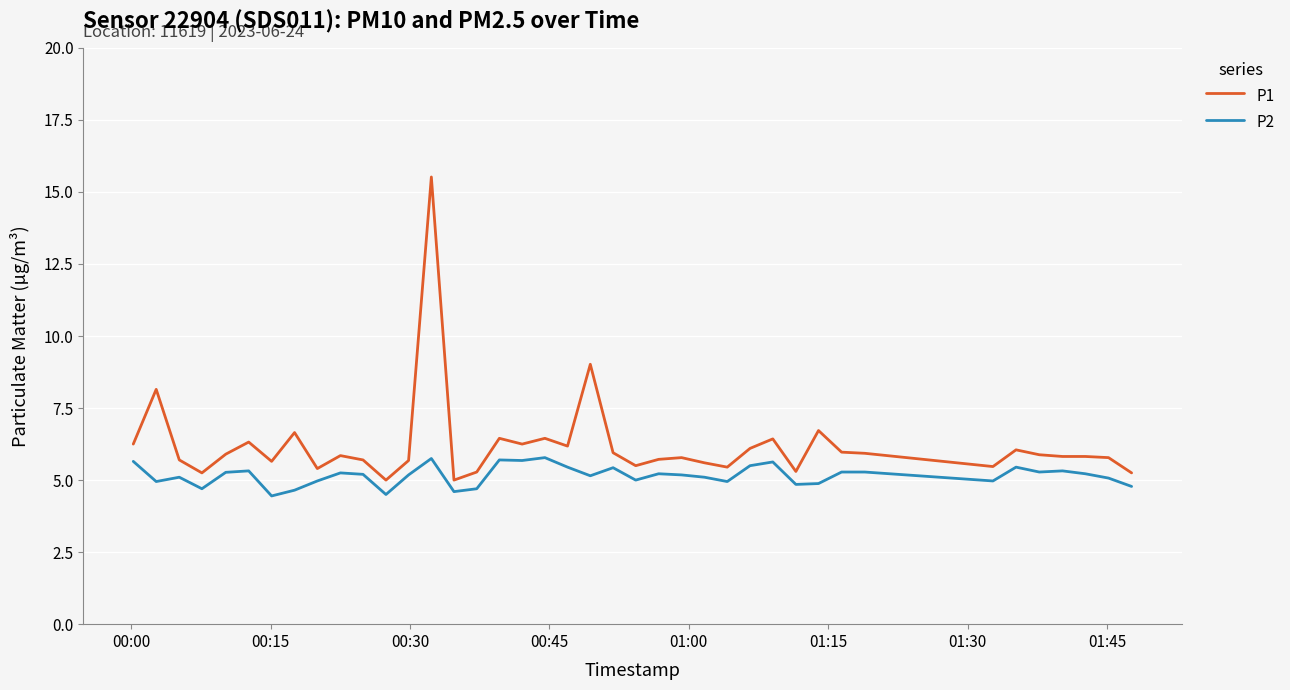

What is the maximum value shown in the chart?

15.5